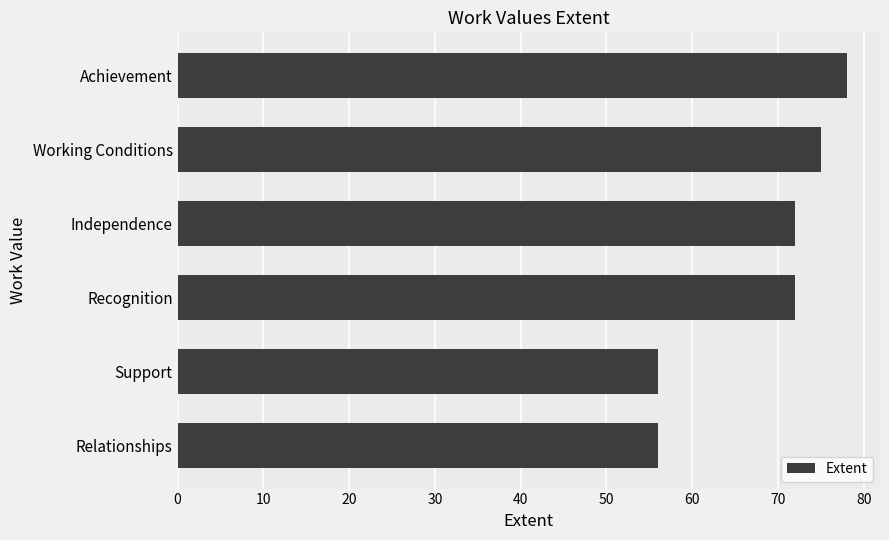

The value at Recognition is 72. True or false?

True